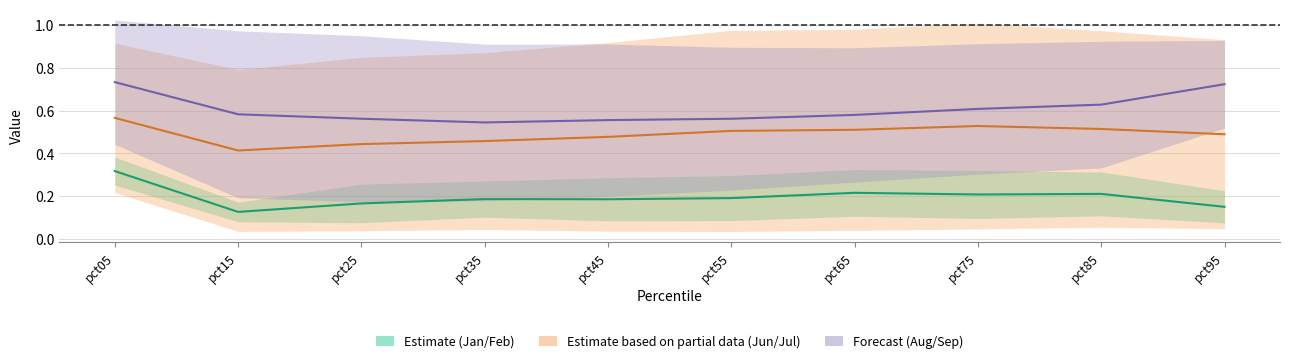

List the series in order of their peak value, highest first.

Aug/Sep mid, Jun/Jul mid, Jan/Feb mid